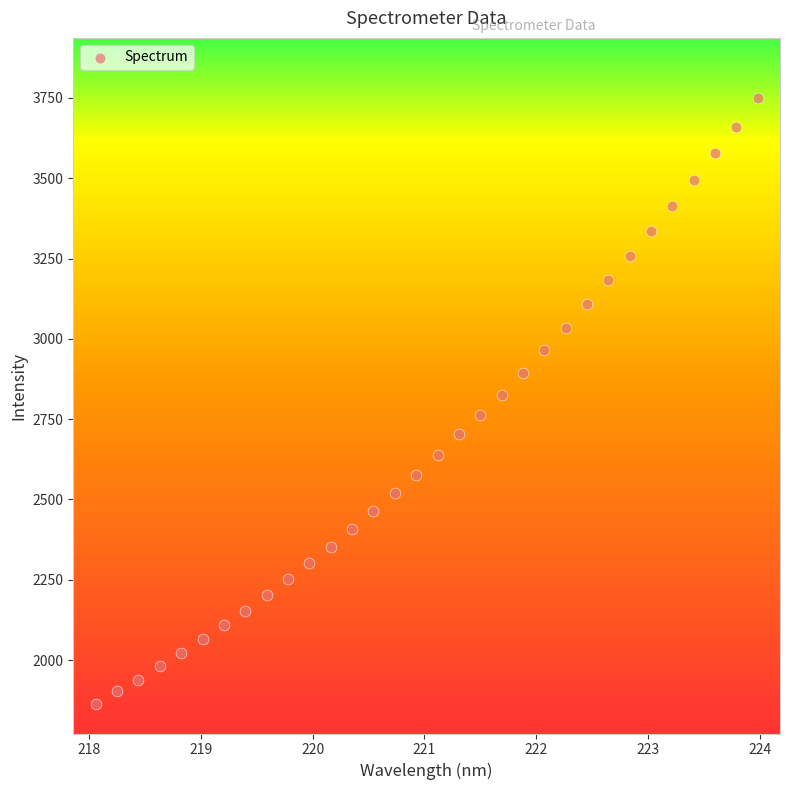

What is the range of X values (max minus min)?

5.9